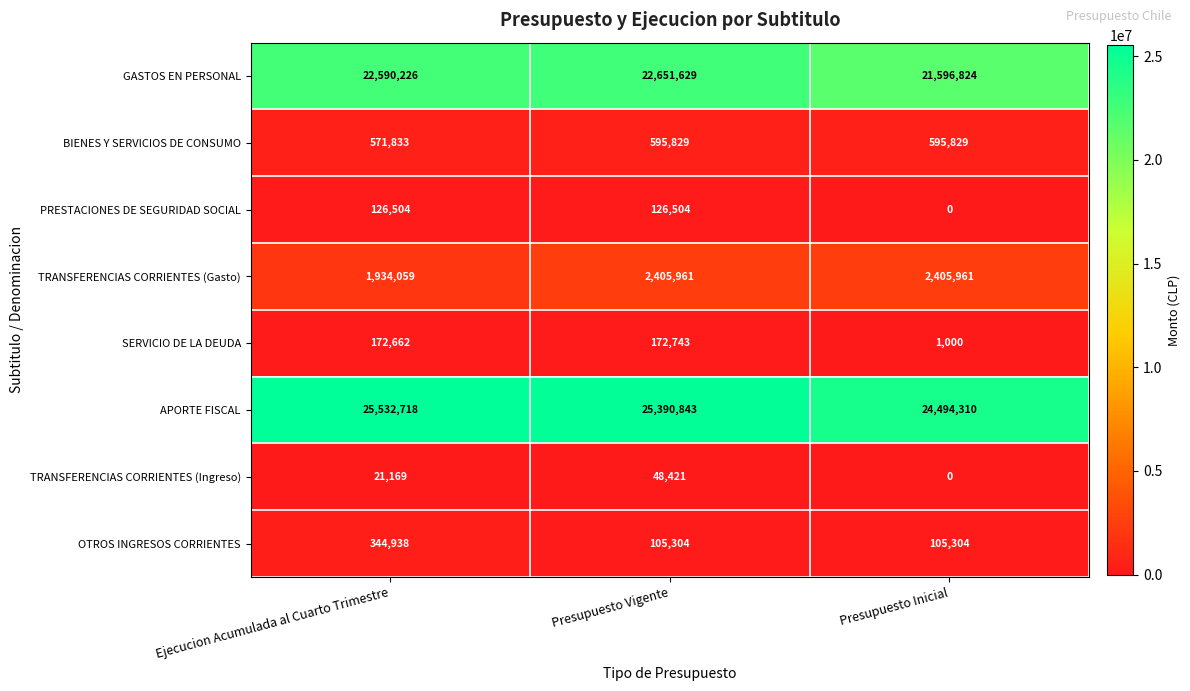

Which category has the highest value across all series?

Ejecucion Acumulada al Cuarto Trimestre